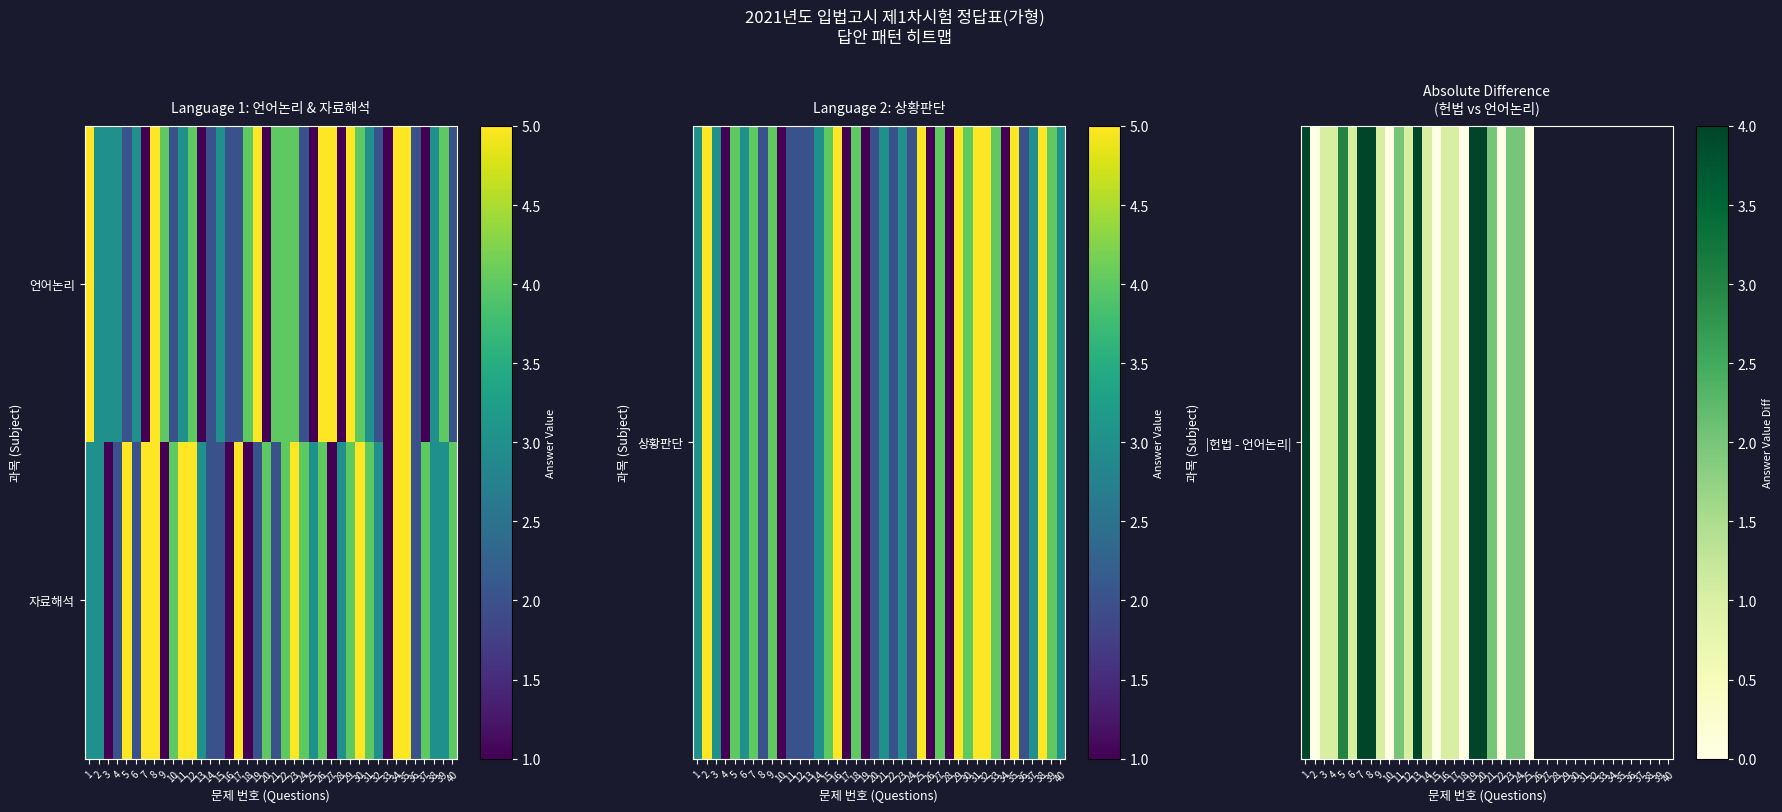

Rank the series by their maximum value, from lowest to highest.

|헌법 - 언어논리|, 자료해석